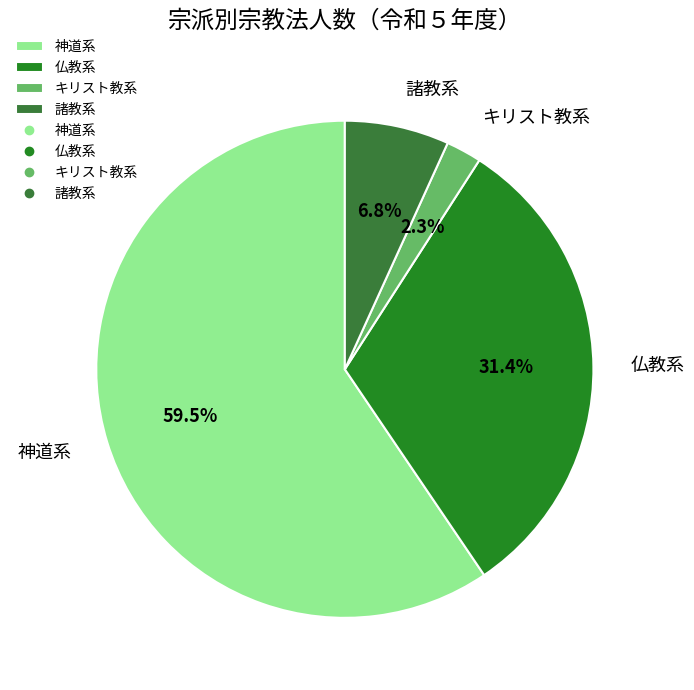

Rank the categories by value from highest to lowest.

神道系, 仏教系, 諸教系, キリスト教系